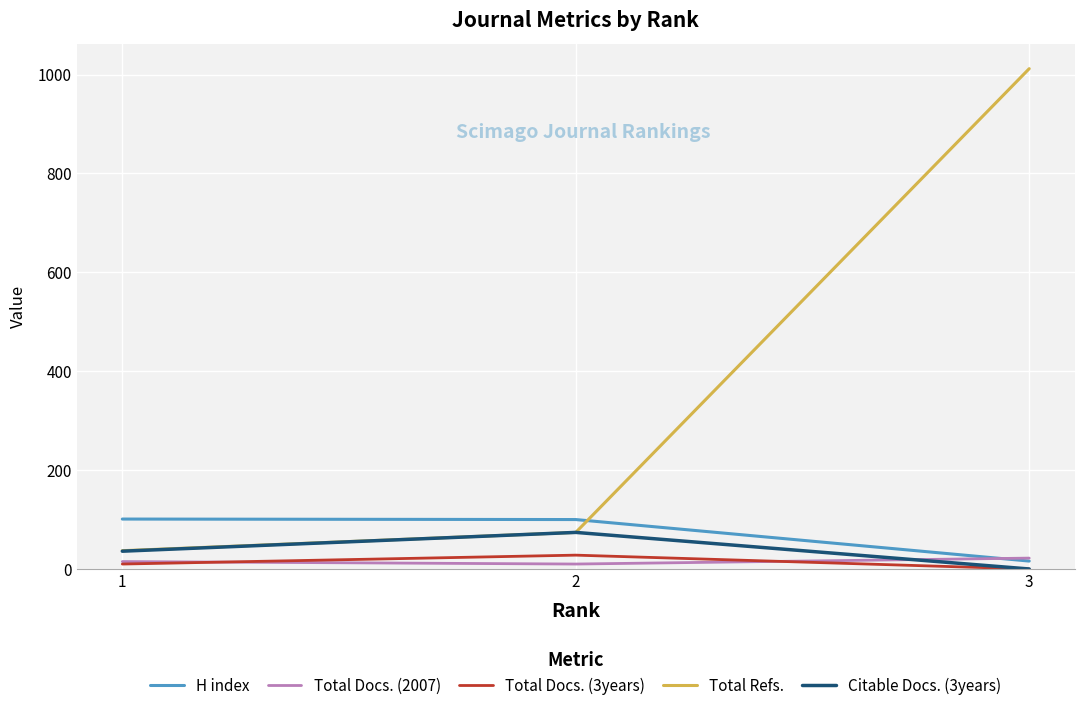

Where is Total Refs. nearest to the value 524?

2